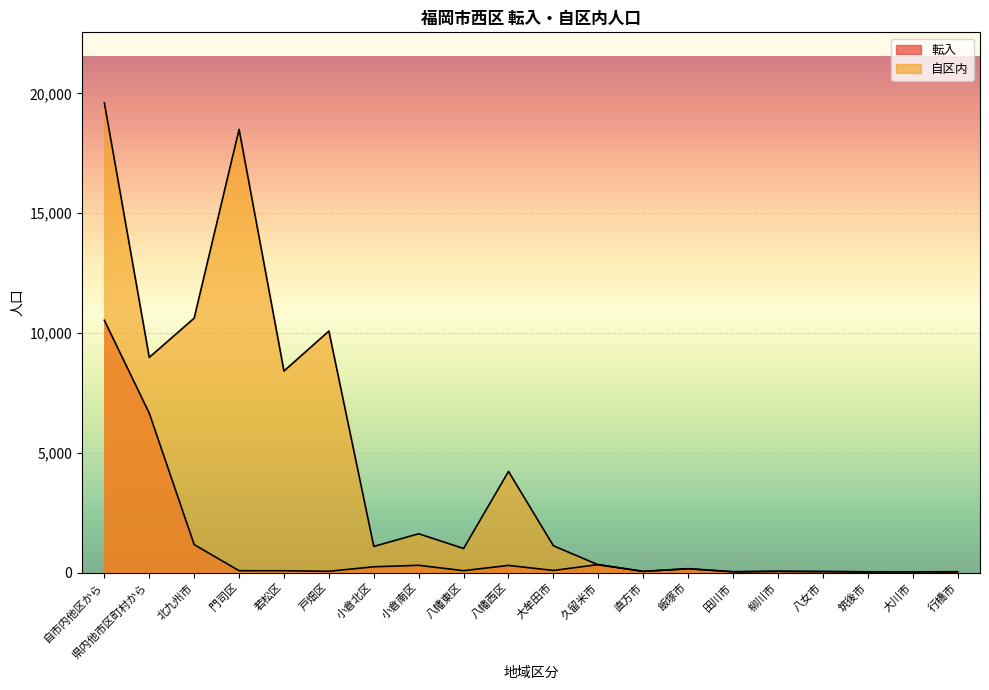

Which series has the widest spread of values?

自区内